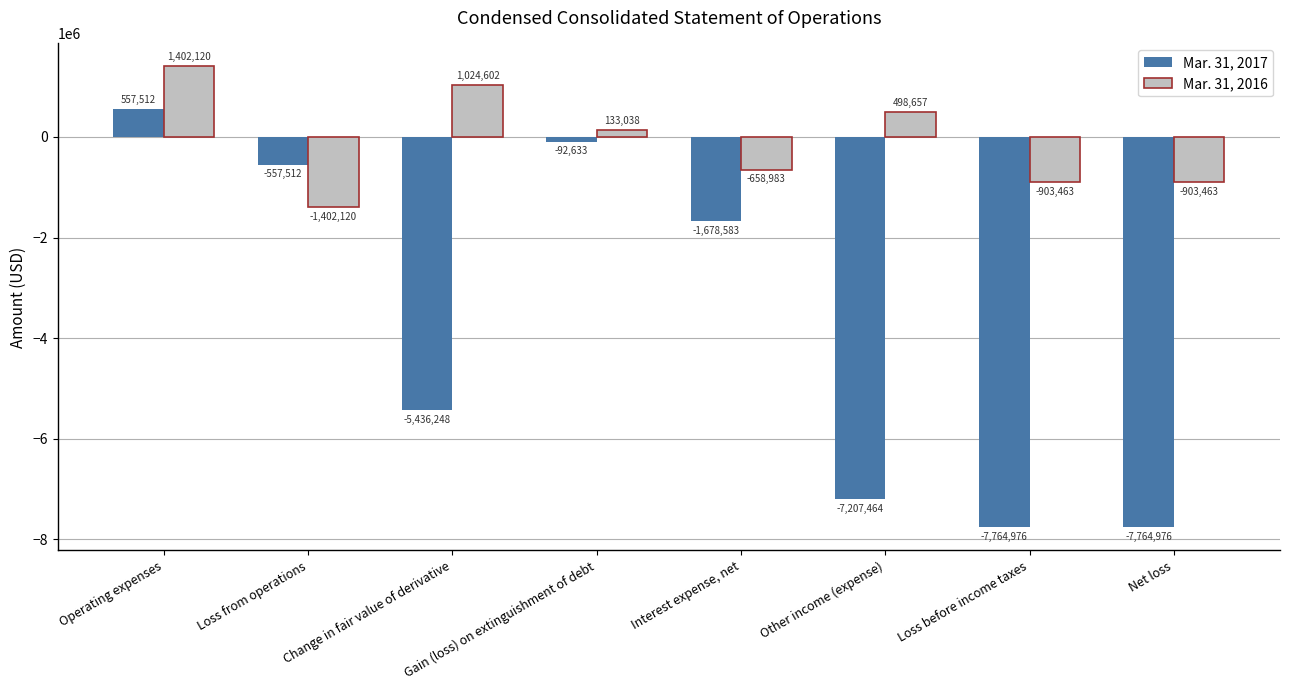

Which series changed the most between Interest expense, net and Net loss?

Mar. 31, 2017